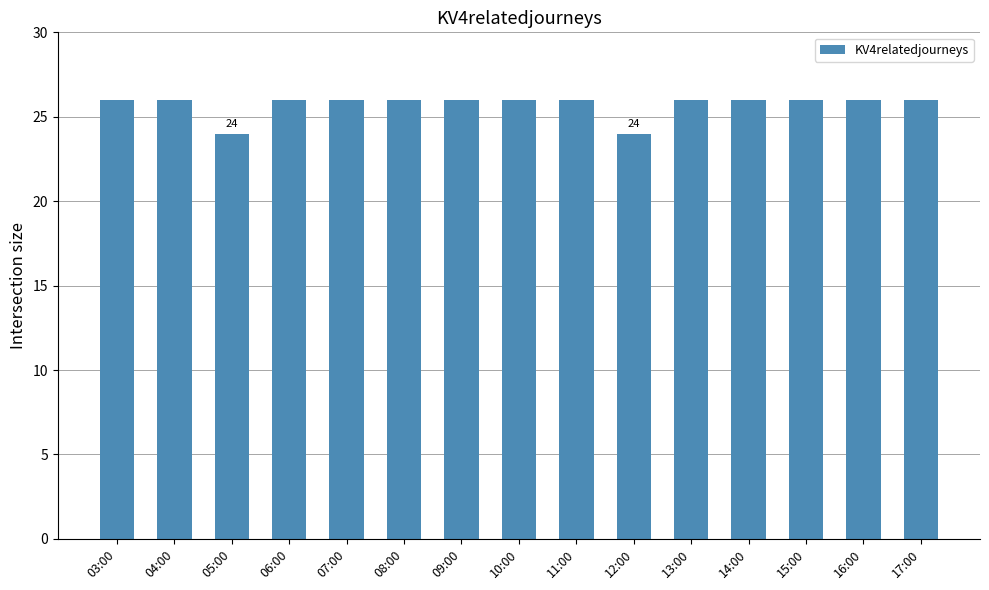

How many bars are there in total?

15